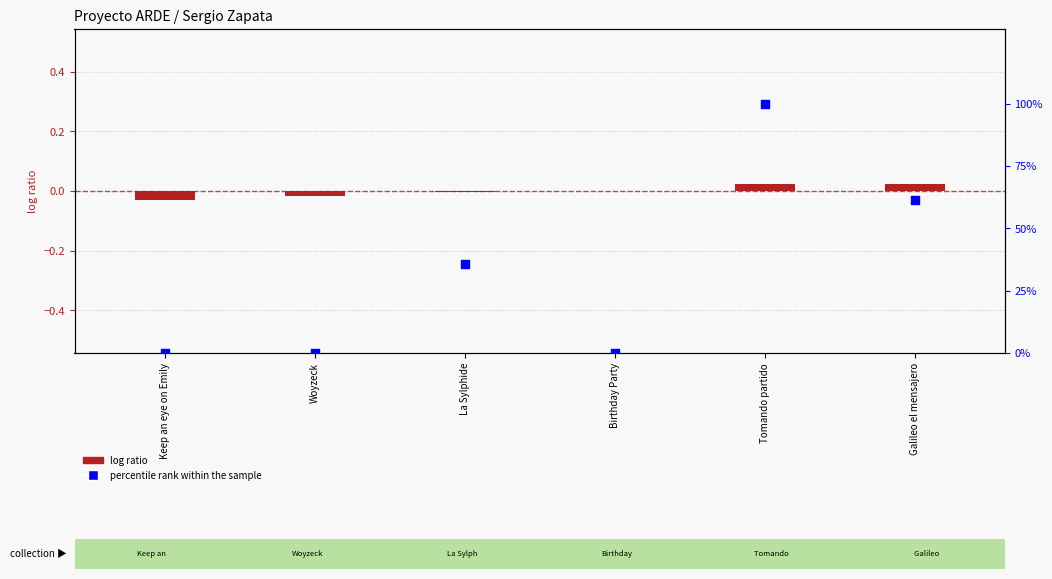

At how many categories does at least one series exceed 78?

1